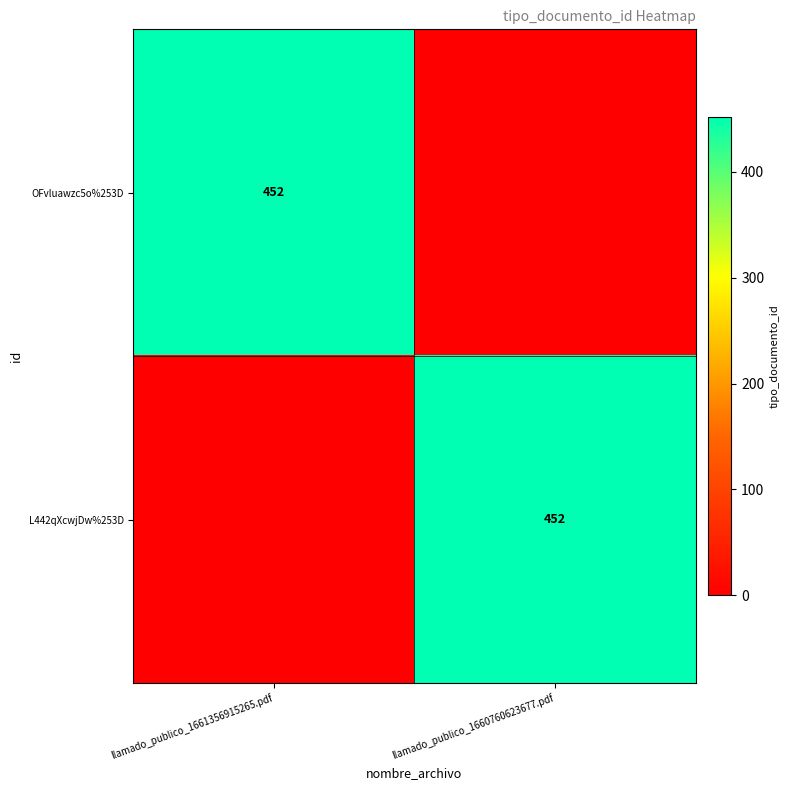

The L442qXcwjDw%253D series shows 452 at llamado_publico_1660760623677.pdf. True or false?

True